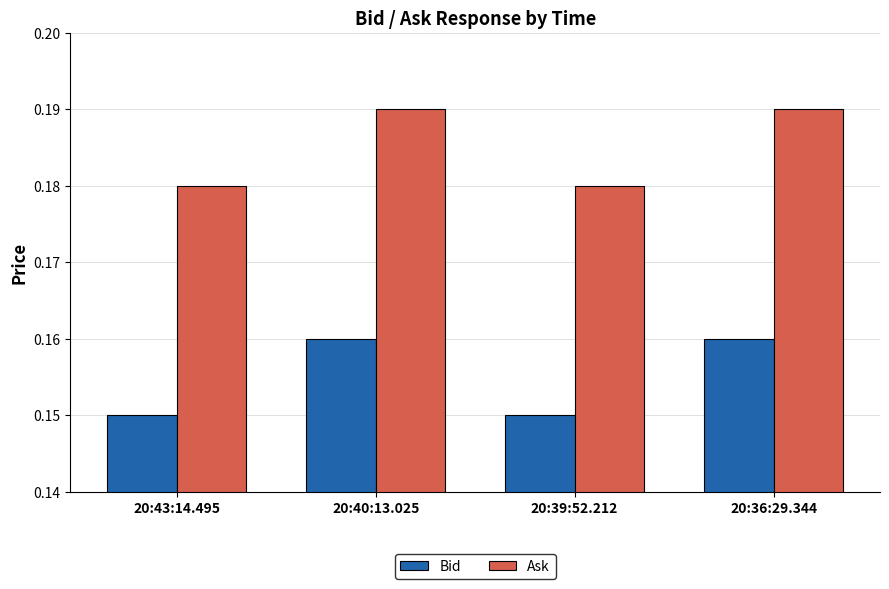

Does the chart contain any negative values?

No